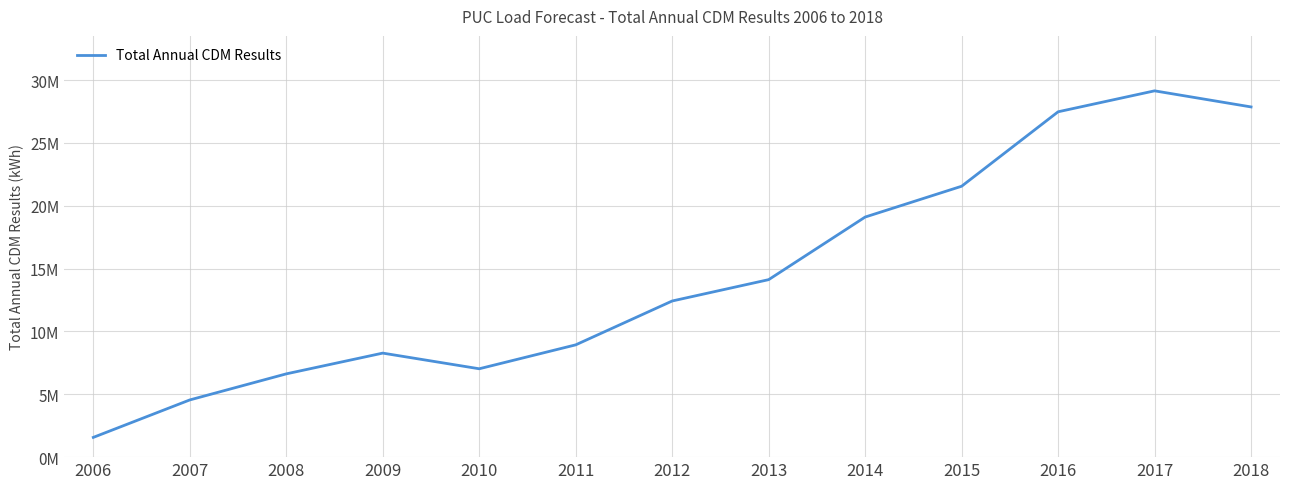

Does the chart have visible grid lines?

Yes